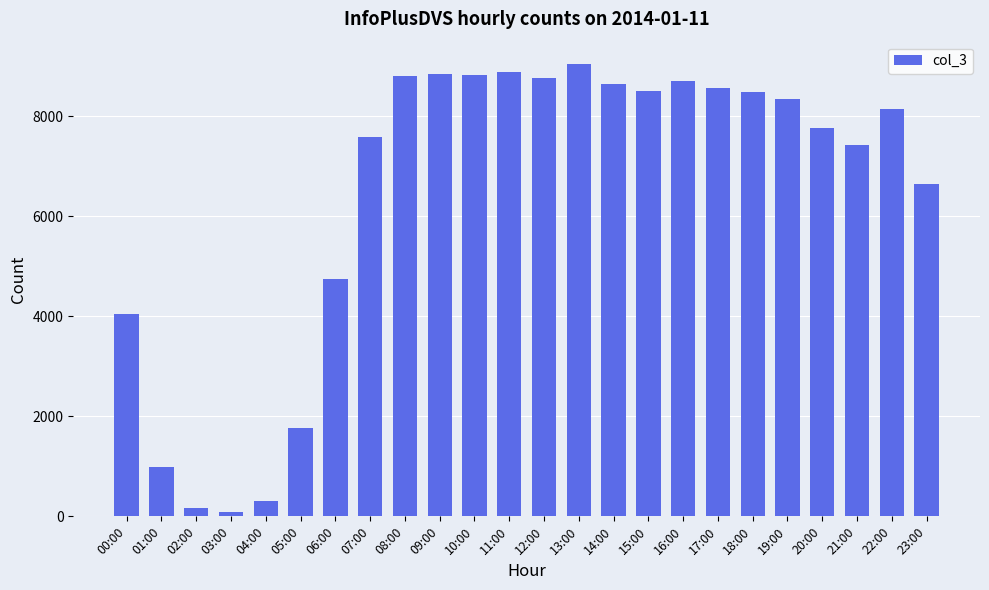

What is the change in value from 08:00 to 18:00?

-314